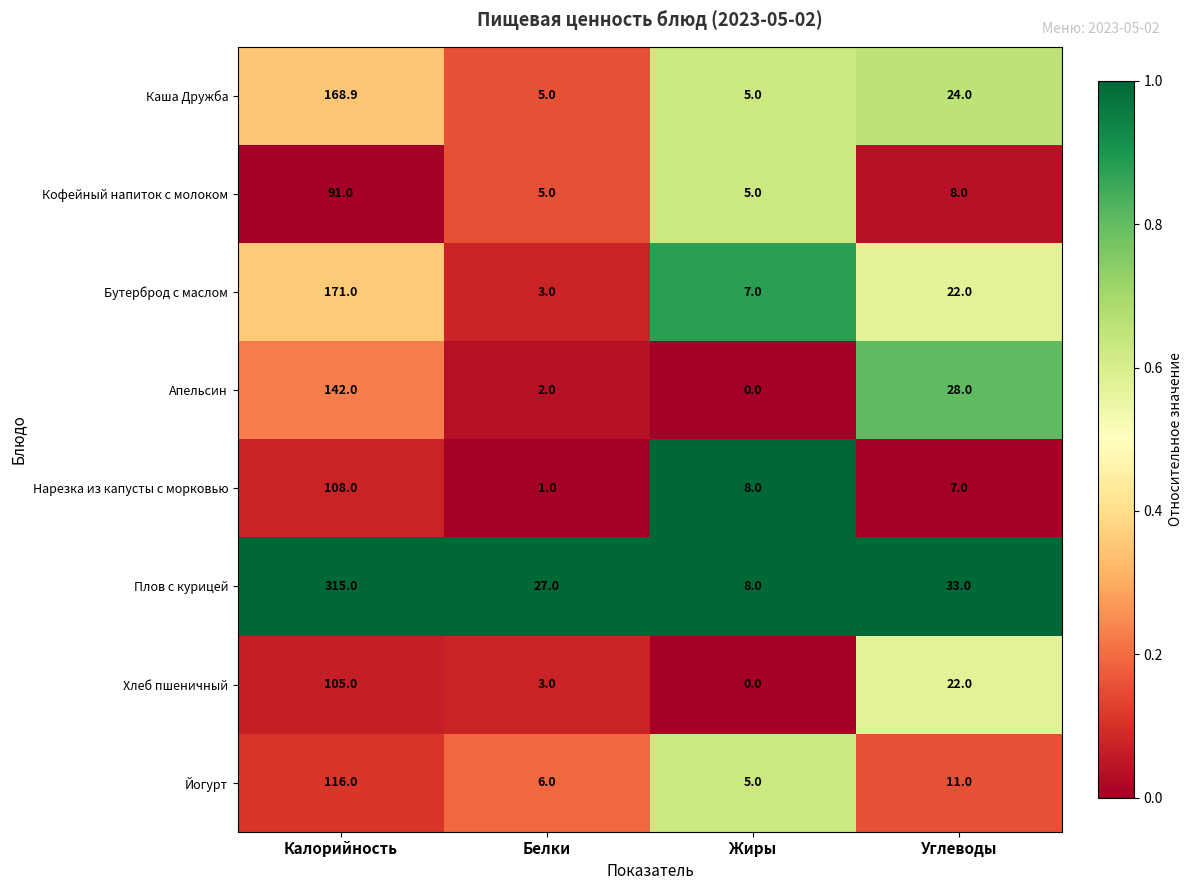

What is the spread (max minus min) of values at Углеводы?

26.0